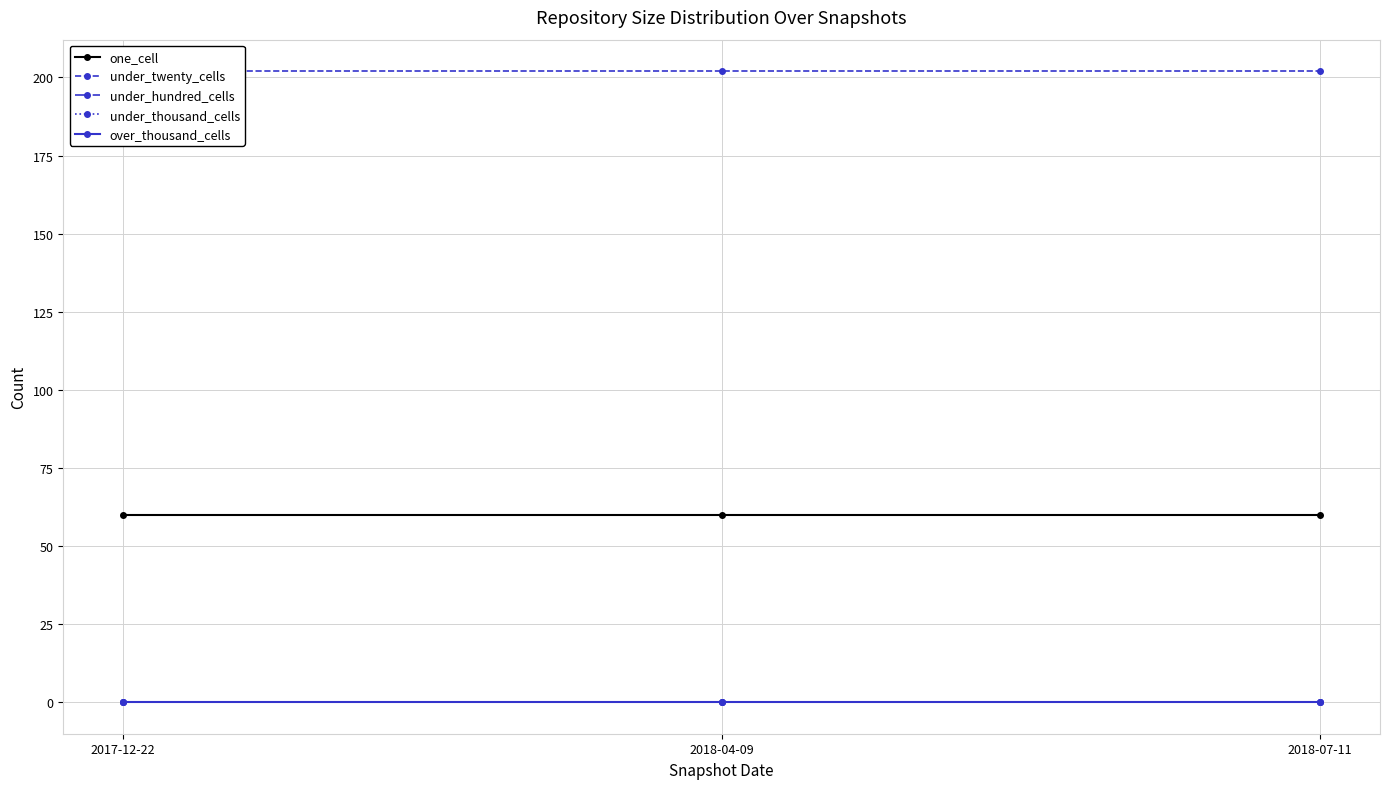

At which label is under_hundred_cells closest to 0?

2017-12-22